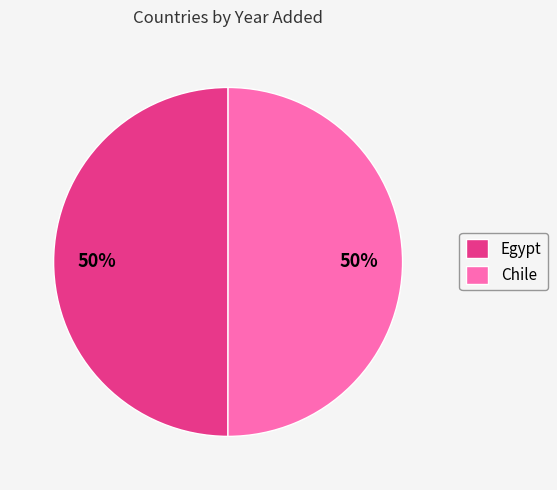

To the nearest percent, what is the average slice percentage?

50%